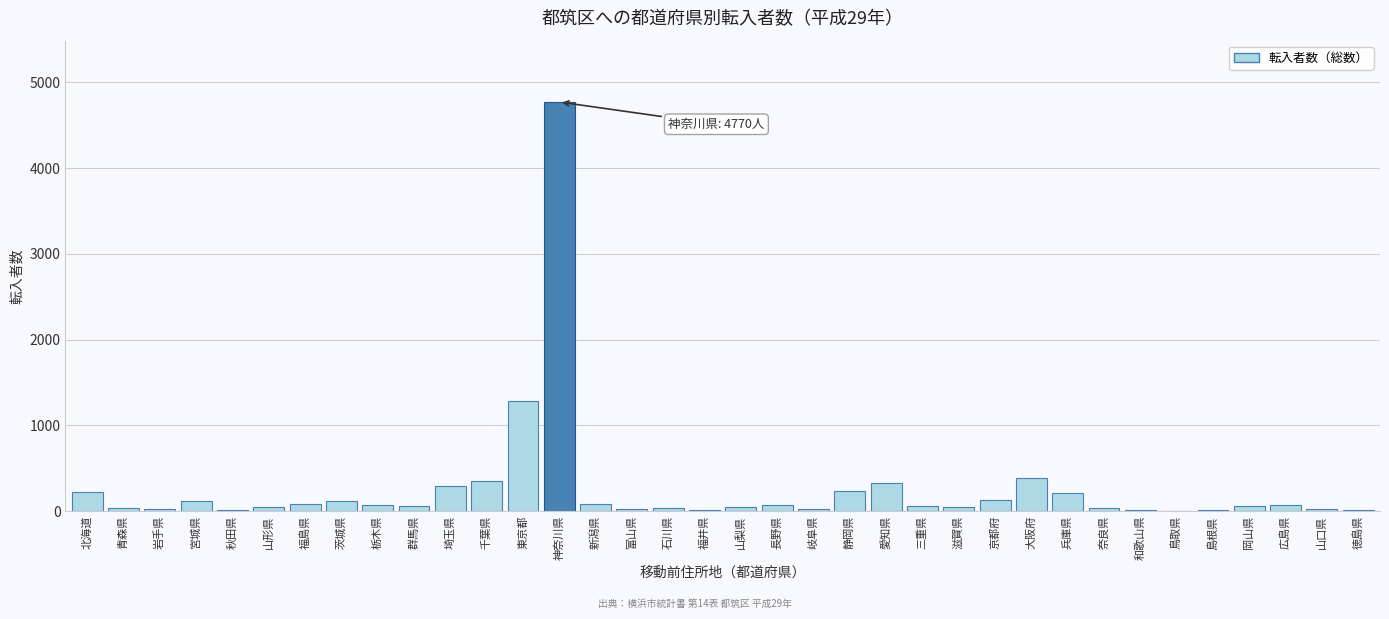

Between 東京都 and 神奈川県, which is larger?

神奈川県